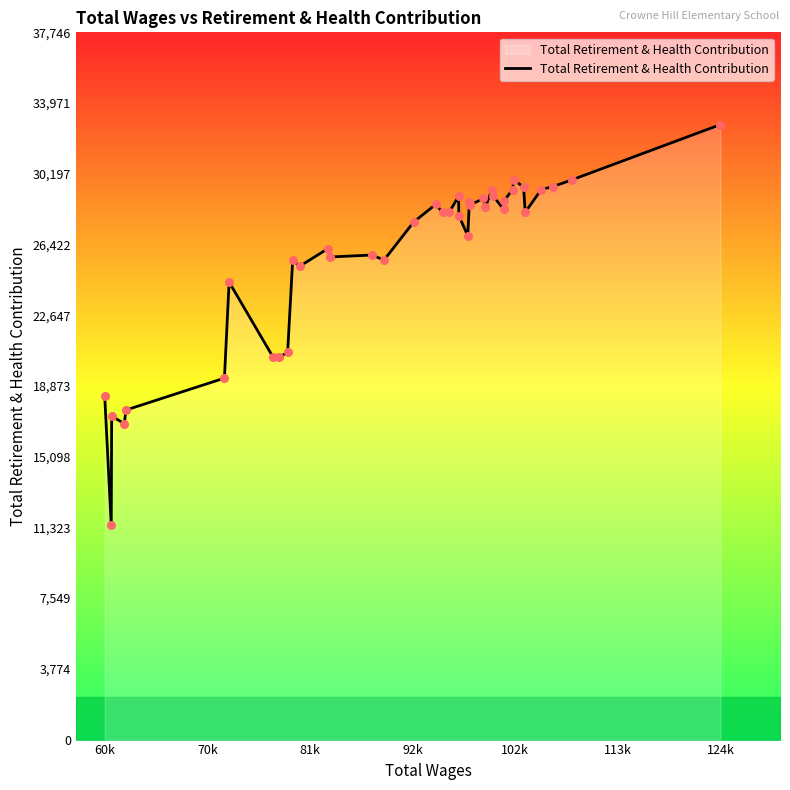

What is the maximum value shown in the chart?

32823